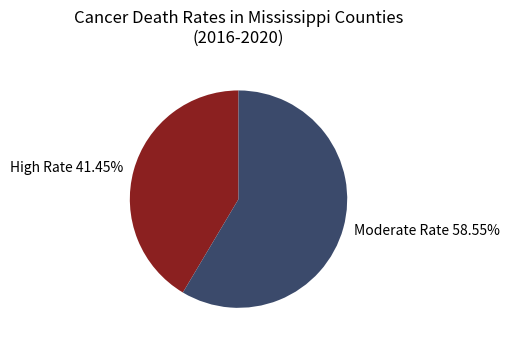

How many segments does this pie chart have?

2